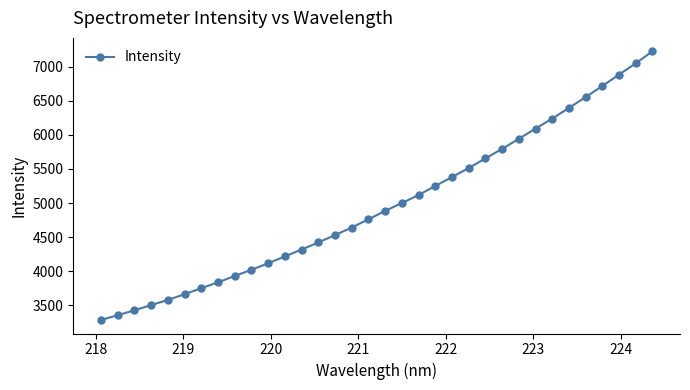

What is the difference between the second highest and second lowest values?

3693.6